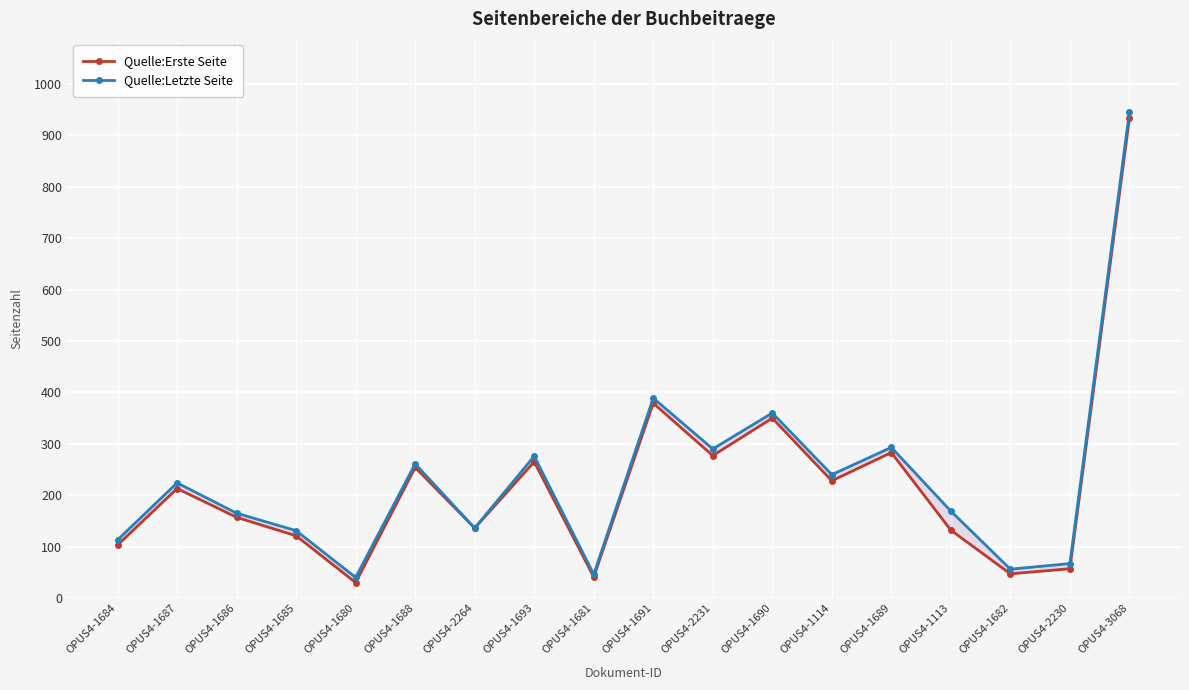

What position from the left is OPUS4-1114?

13